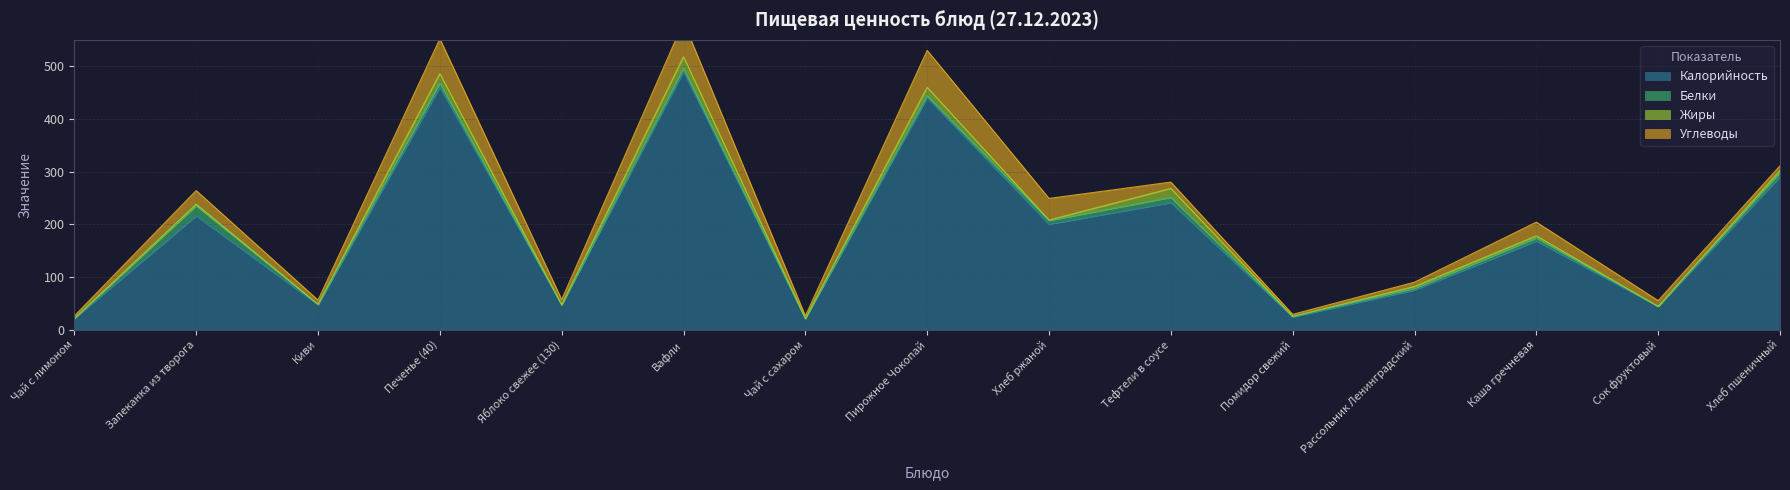

What value does the Калорийность series have at Хлеб пшеничный, to the nearest 10?

290